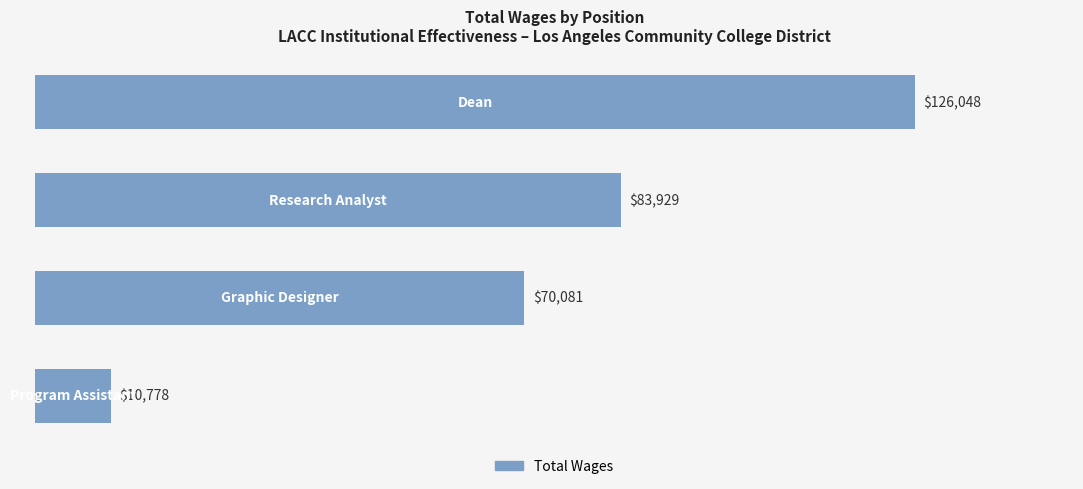

How many values are below 83929?

2